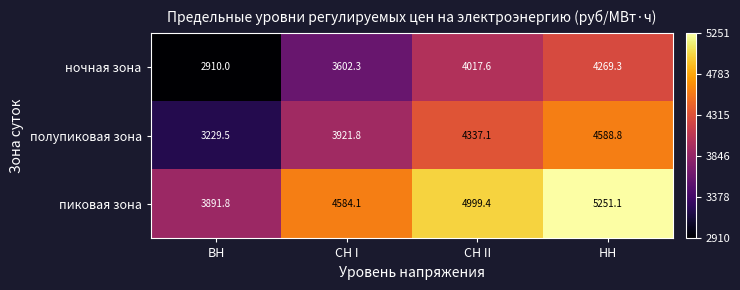

How many data points in полупиковая зона are above 4337?

2